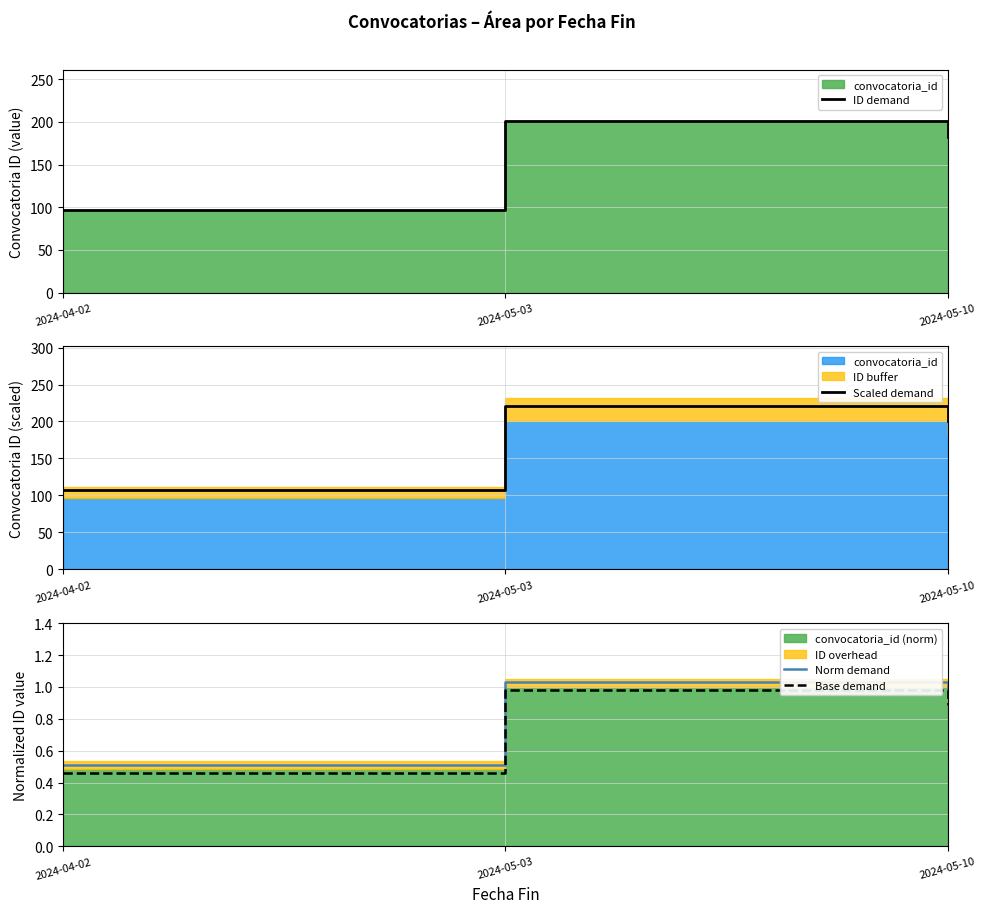

Is the value of Scaled demand at 2024-05-10 greater than the value of ID demand at 2024-05-10?

Yes